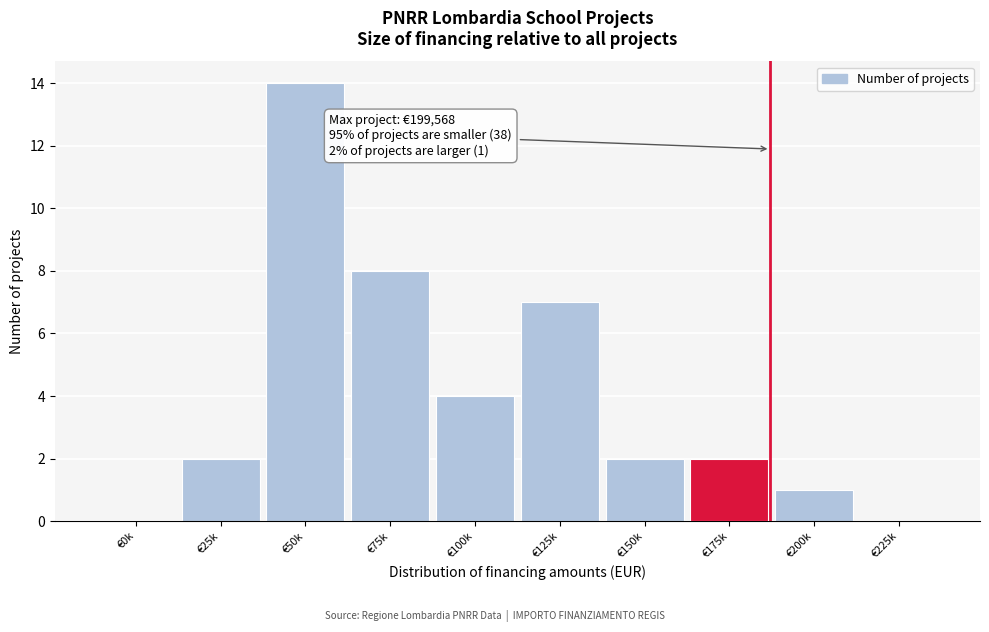

Reading left to right, what are all the values shown in this chart?

€0k=0	€25k=2	€50k=14	€75k=8	€100k=4	€125k=7	€150k=2	€175k=2	€200k=1	€225k=0